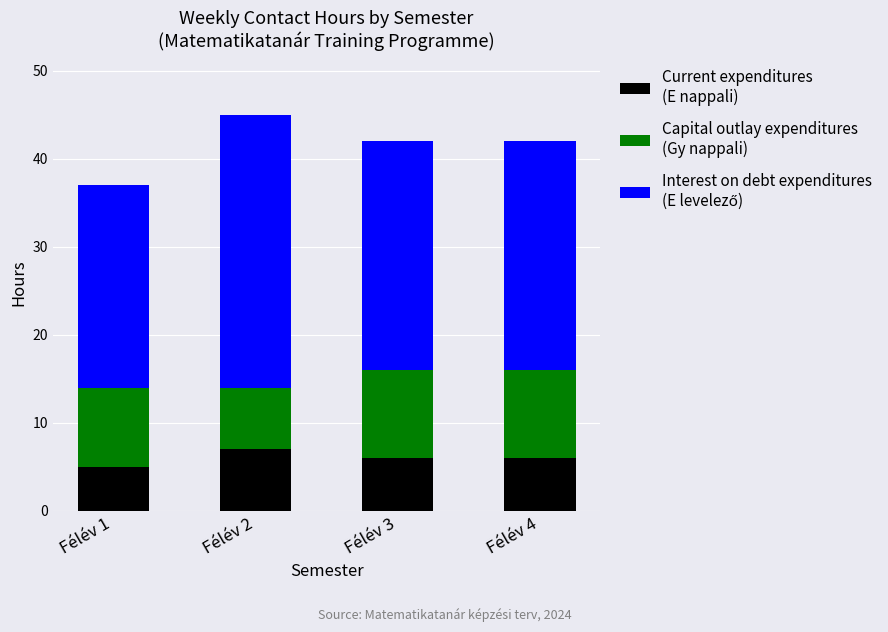

How many distinct data groups are displayed?

3